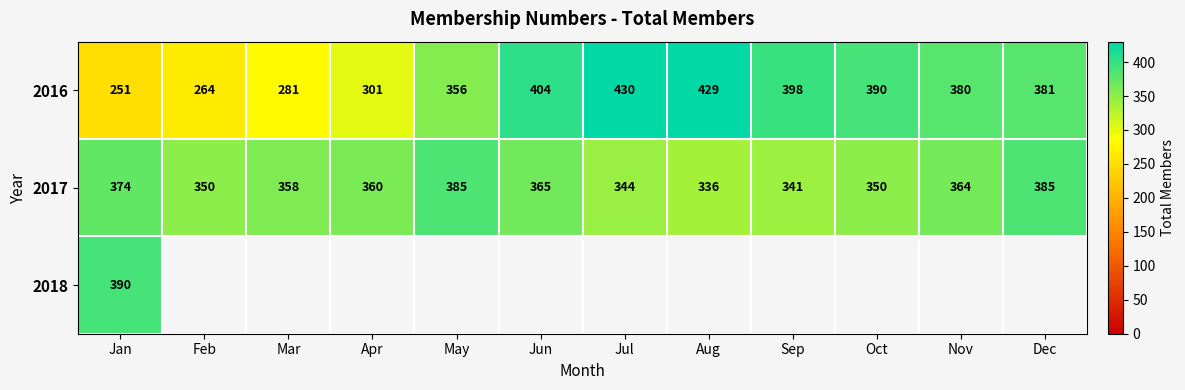

How many values in the 2016 series are below 381?

6